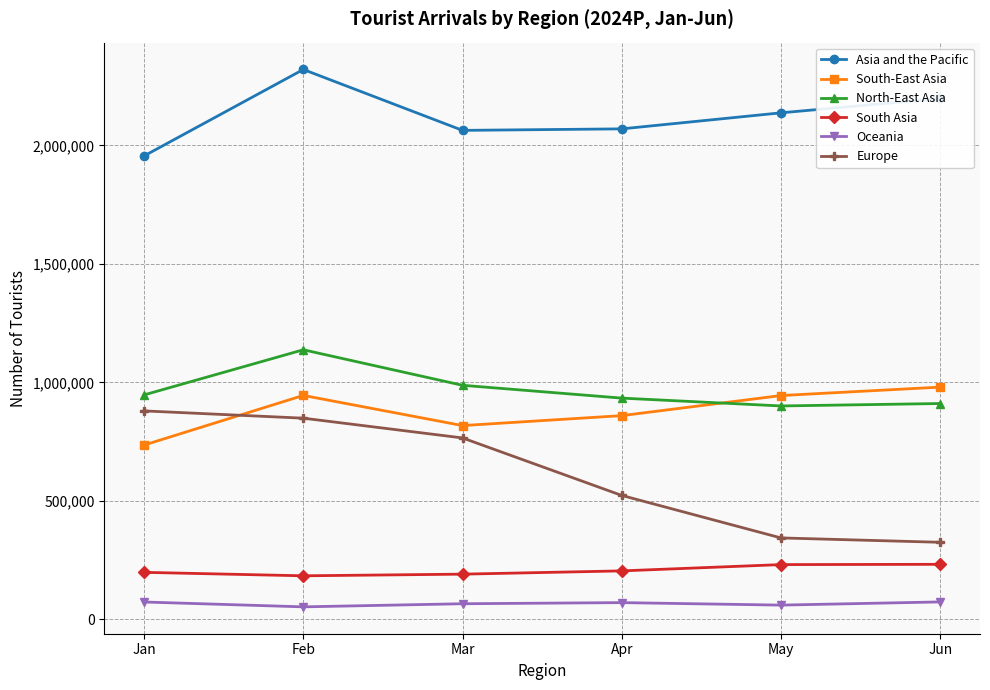

The value of North-East Asia at May is 900612. True or false?

True